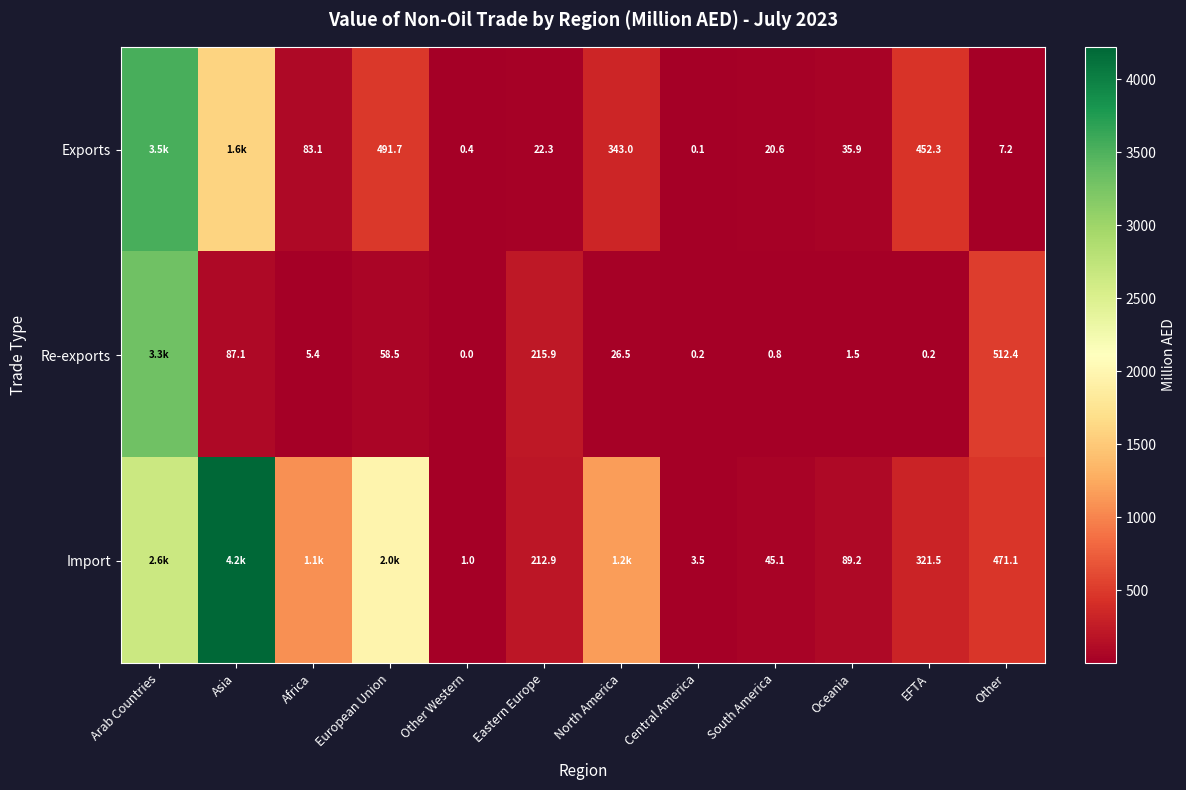

Between Other Western and EFTA, which series saw the biggest shift?

Exports